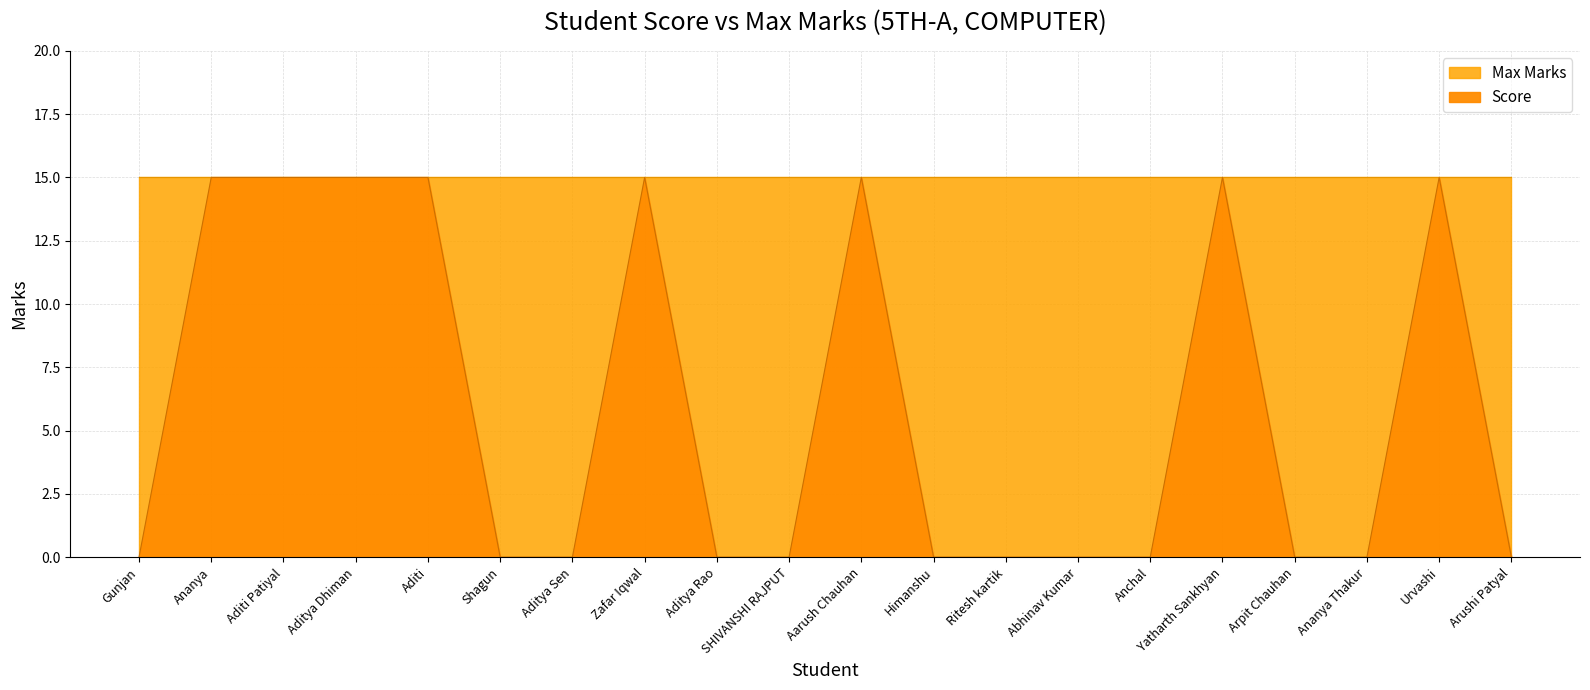

Which label corresponds to the largest value in the chart?

Ananya